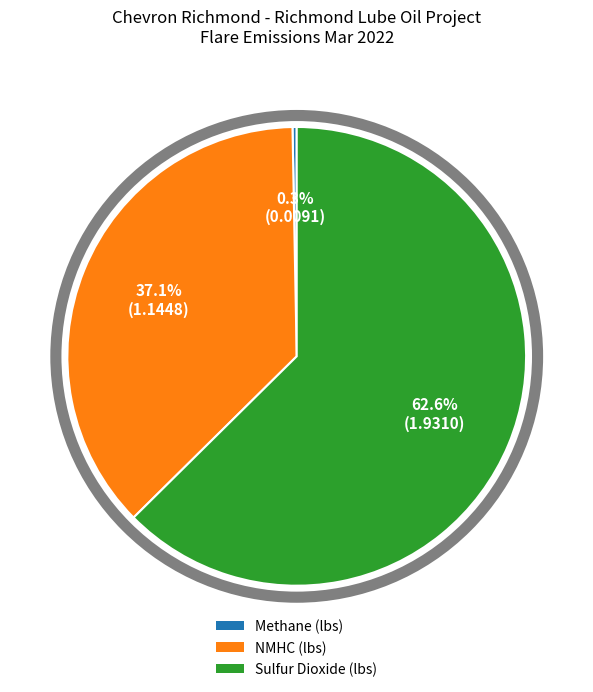

Between NMHC (lbs) and Sulfur Dioxide (lbs), which is larger?

Sulfur Dioxide (lbs)